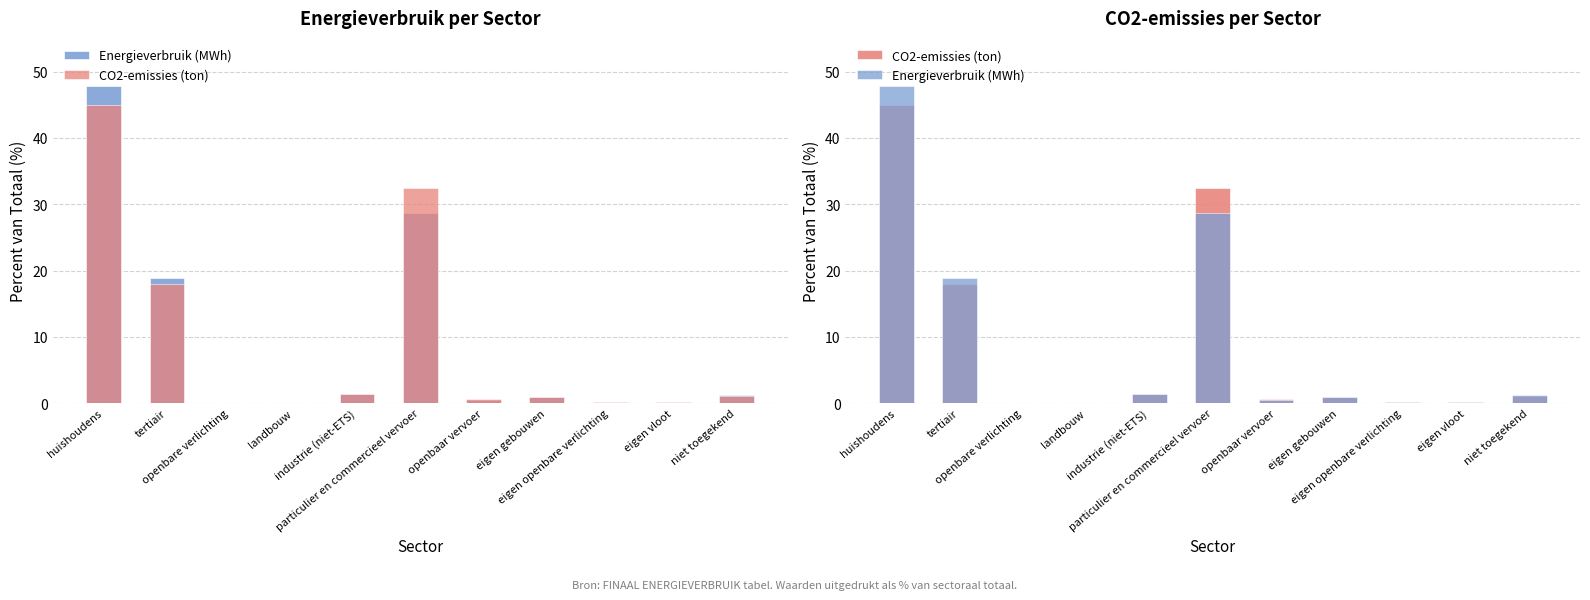

How many series are shown in this chart?

2